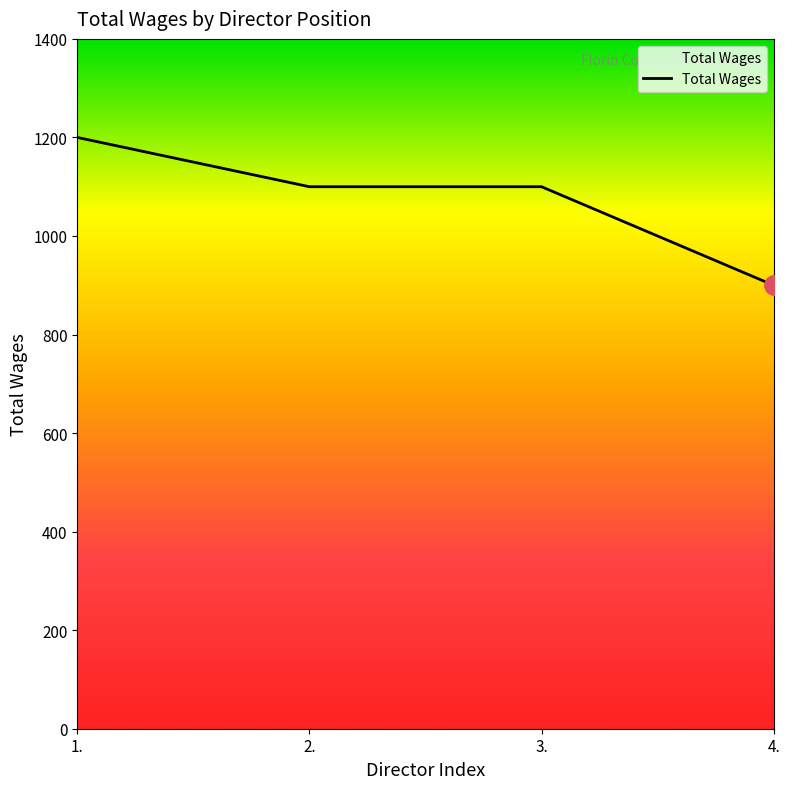

Which has a higher value, 4. or 3.?

3.